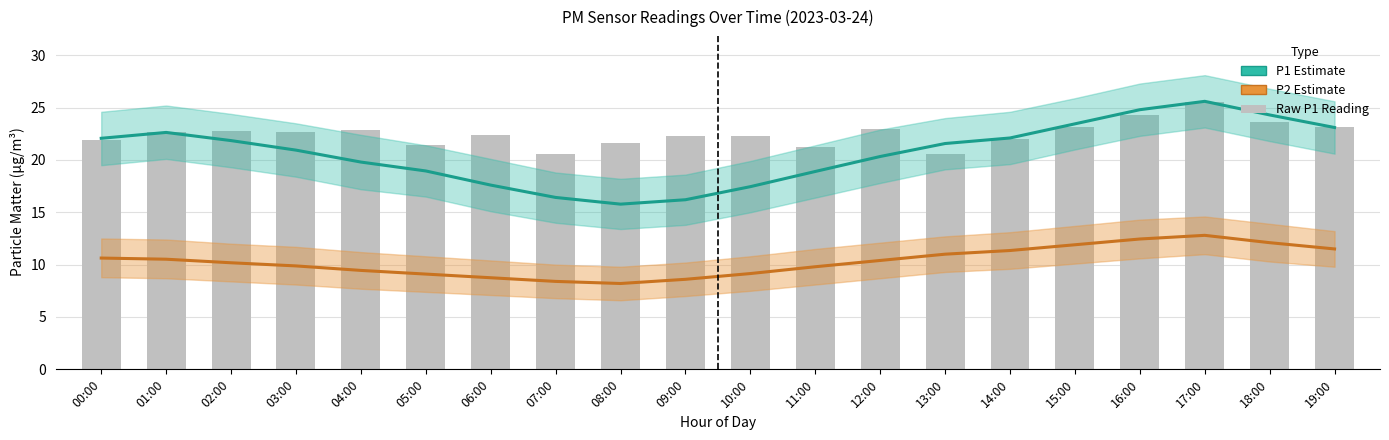

At which label is Raw P1 closest to 23?

12:00